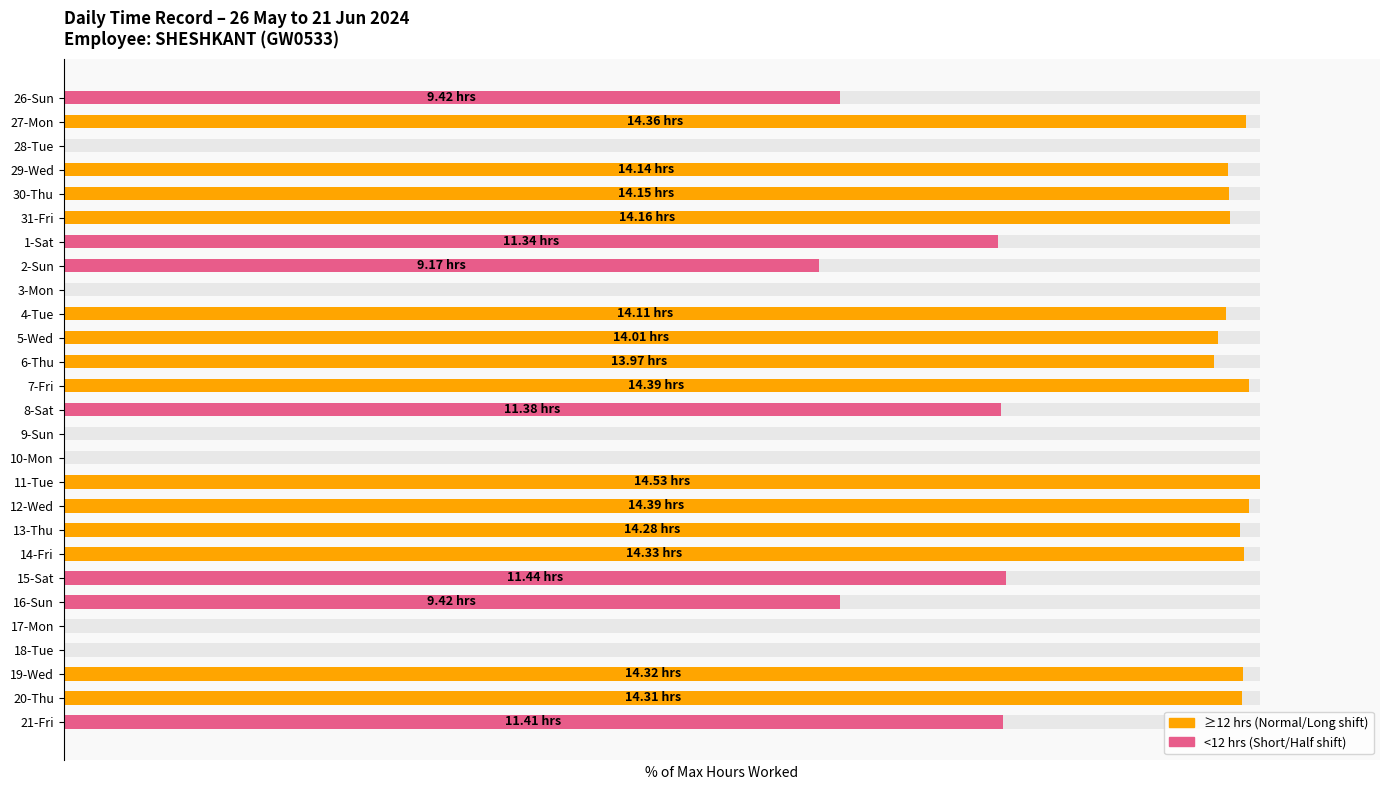

How many bars are there in total?

27